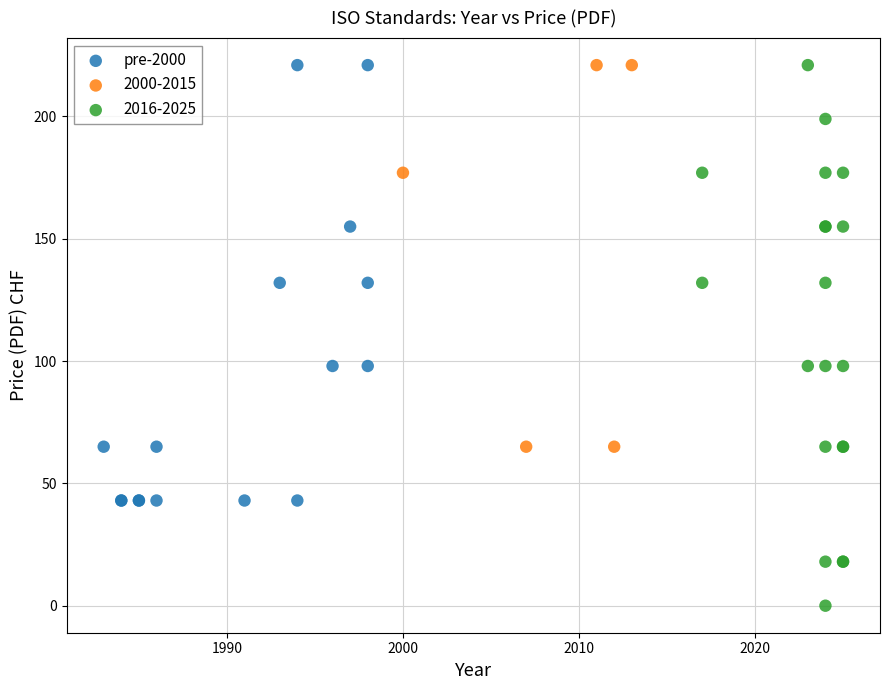

Which series has the largest Y range (max minus min)?

2016-2025